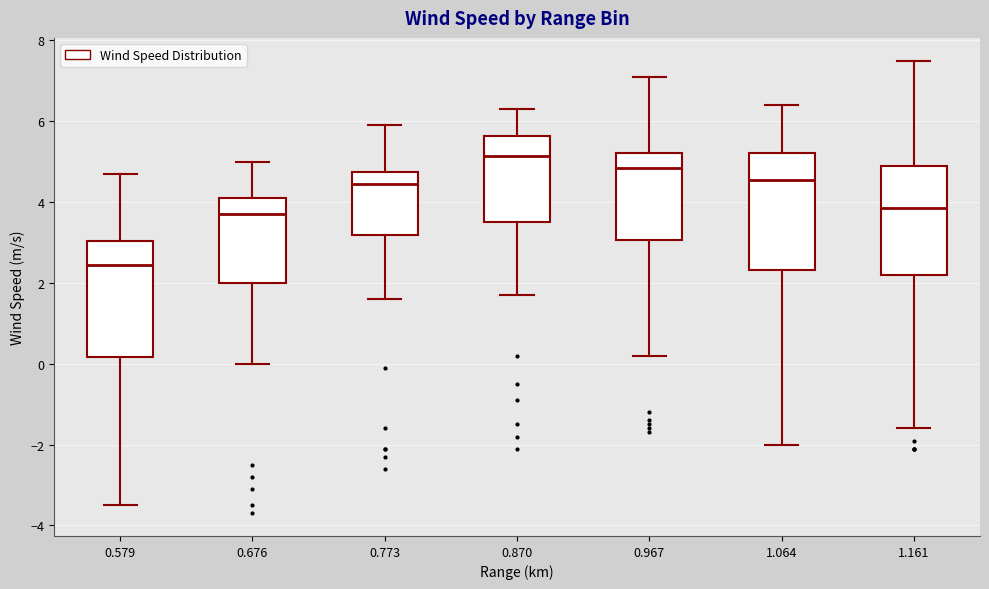

Reading left to right, read every box against the y-axis: the position of its median line, the range the box covers, and the ends of its whiskers. The values are not printed on the chart, so give them approximately, as read against the axis.

0.579: median 2.4, box 0.2 to 3.0, whiskers -3.4 to 4.8
0.676: median 3.8, box 2.0 to 4.2, whiskers 0.0 to 5.0
0.773: median 4.4, box 3.2 to 4.8, whiskers 1.6 to 6.0
0.870: median 5.2, box 3.6 to 5.6, whiskers 1.8 to 6.4
0.967: median 4.8, box 3.0 to 5.2, whiskers 0.2 to 7.2
1.064: median 4.6, box 2.4 to 5.2, whiskers -2.0 to 6.4
1.161: median 3.8, box 2.2 to 5.0, whiskers -1.6 to 7.6